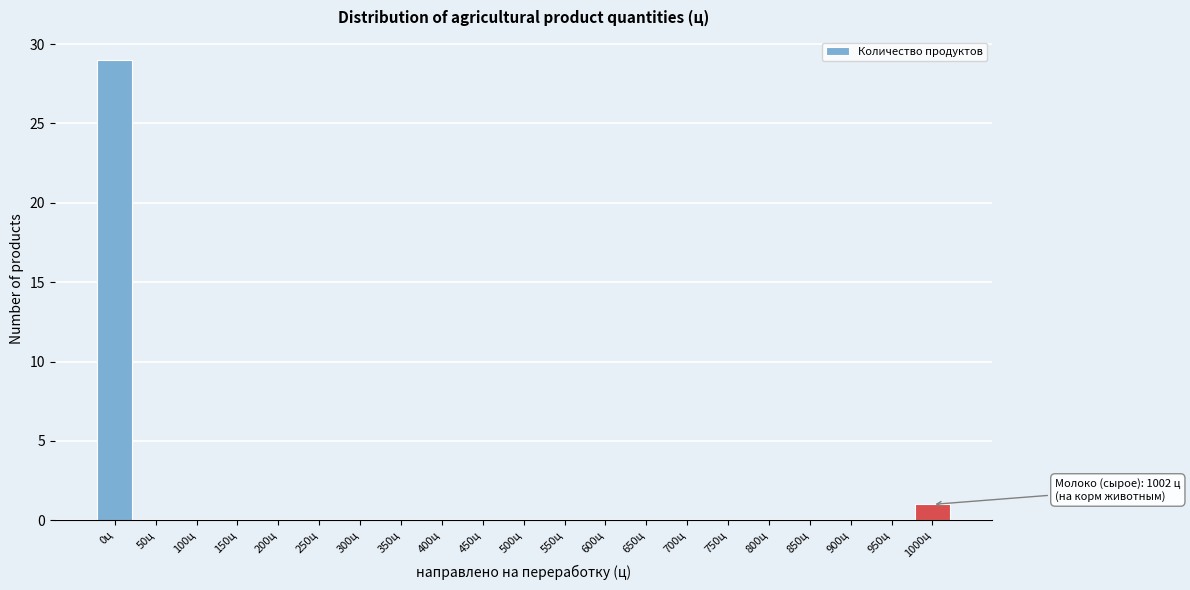

Reading left to right, what are all the values shown in this chart?

0ц=29	50ц=0	100ц=0	150ц=0	200ц=0	250ц=0	300ц=0	350ц=0	400ц=0	450ц=0	500ц=0	550ц=0	600ц=0	650ц=0	700ц=0	750ц=0	800ц=0	850ц=0	900ц=0	950ц=0	1000ц=1